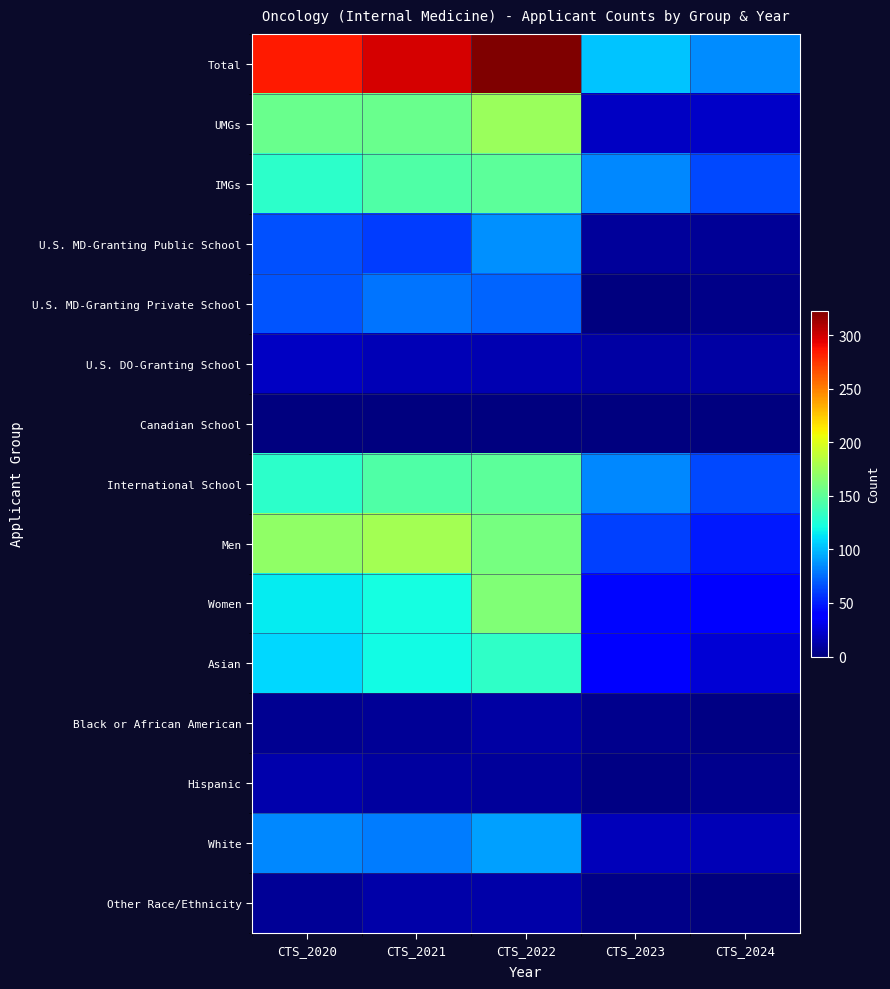

Between CTS_2021 and CTS_2023, which series saw the biggest shift?

Total